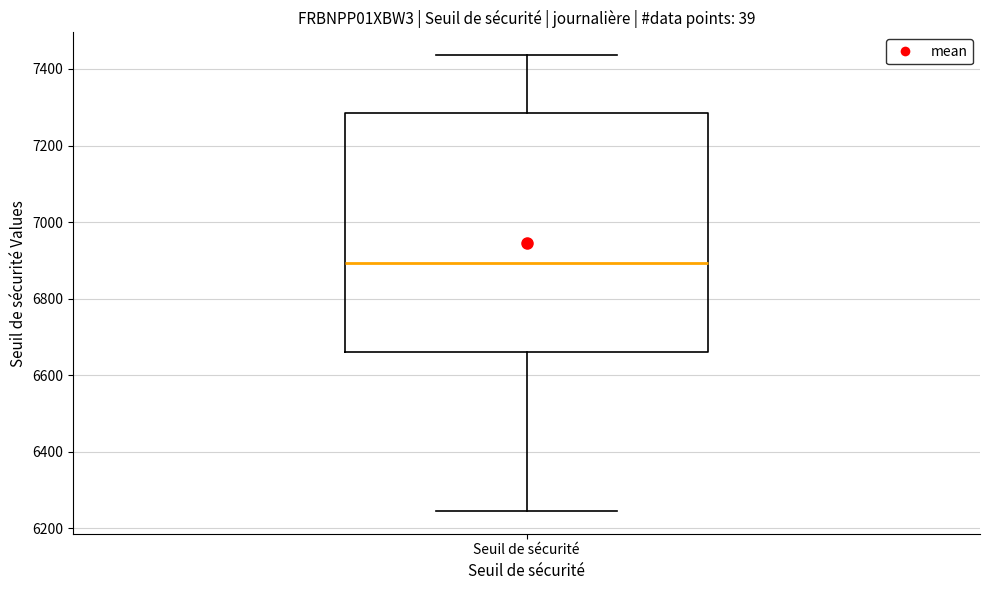

Transcribe this box plot: give where the median line is, the range the box spans, and where the two whiskers end, as read against the y-axis. The values are not printed on the chart, so give them approximately, as read against the axis.

median 6900, box 6660 to 7280, whiskers 6240 to 7440